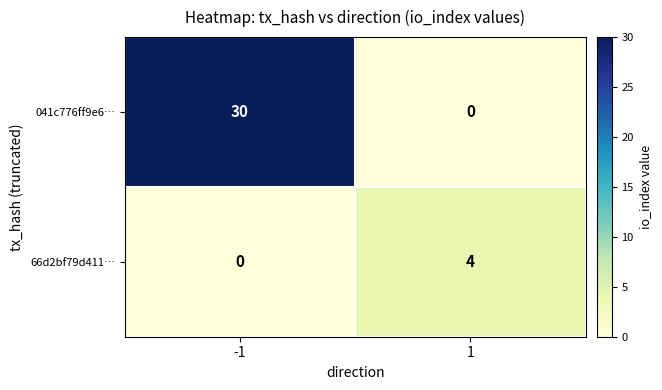

At 1, list the series in order from largest to smallest.

66d2bf79d411…, 041c776ff9e6…